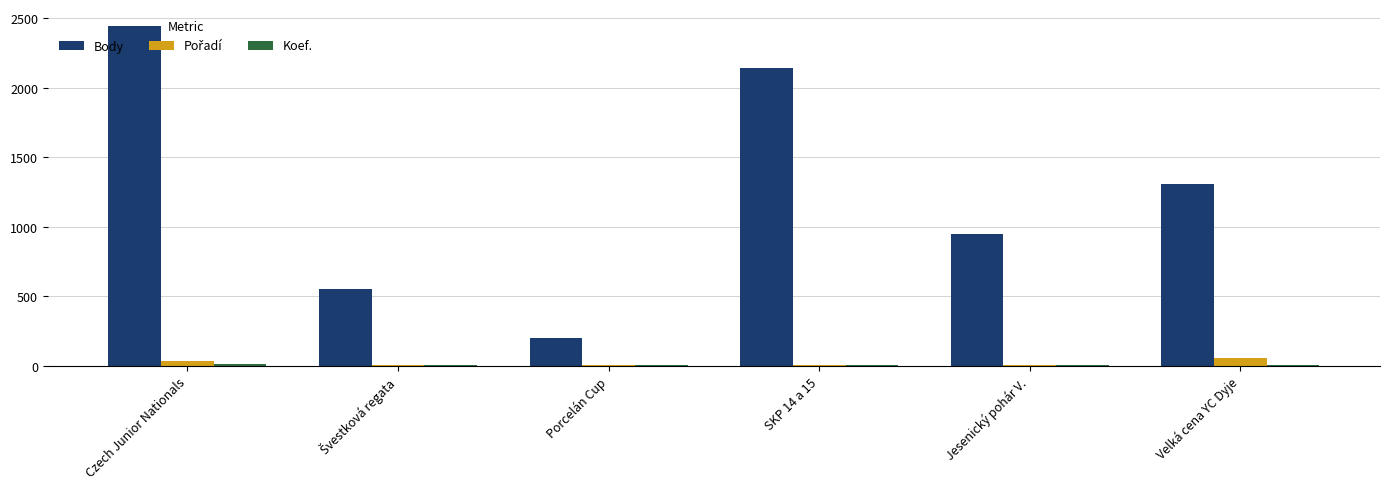

Where is Body nearest to the value 1323?

Velká cena YC Dyje